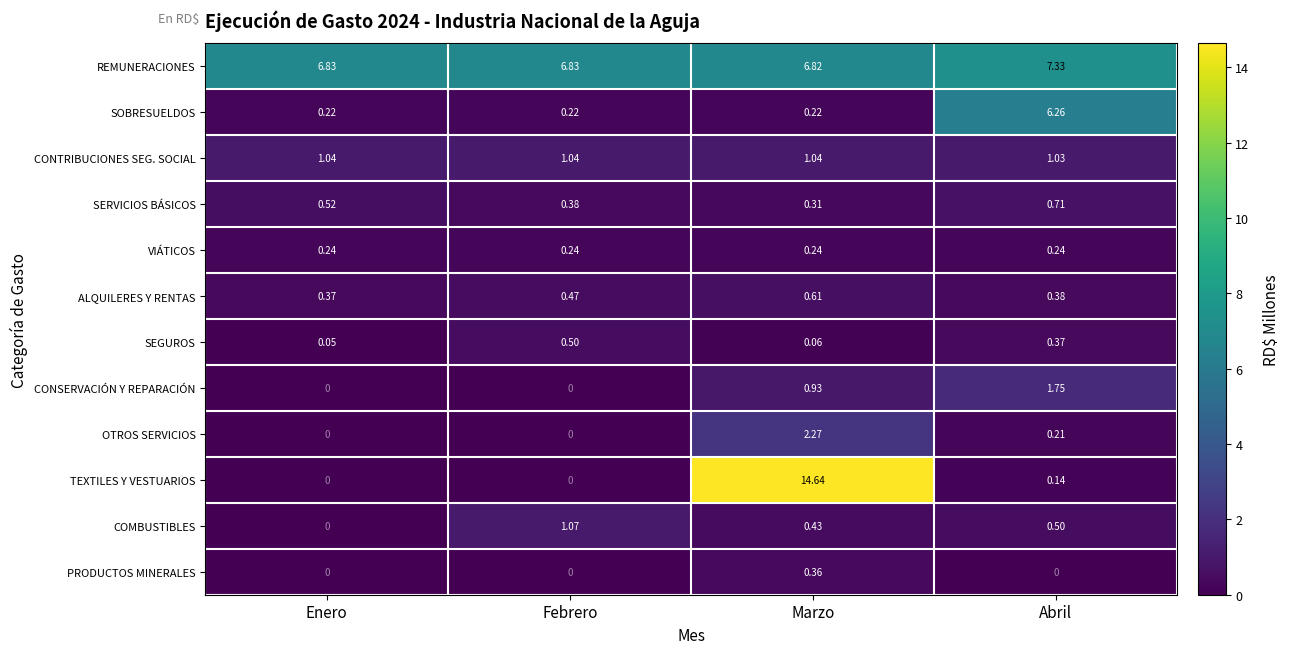

Which series changed the most between Enero and Marzo?

TEXTILES Y VESTUARIOS